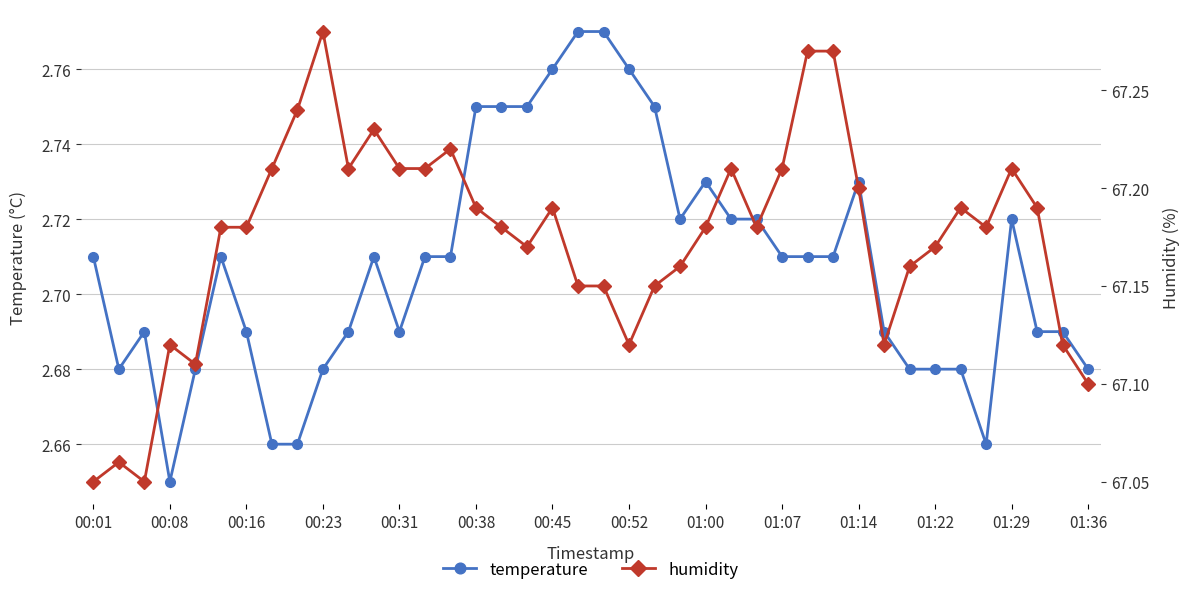

The value of temperature at 01:07 is 4.0. True or false?

False